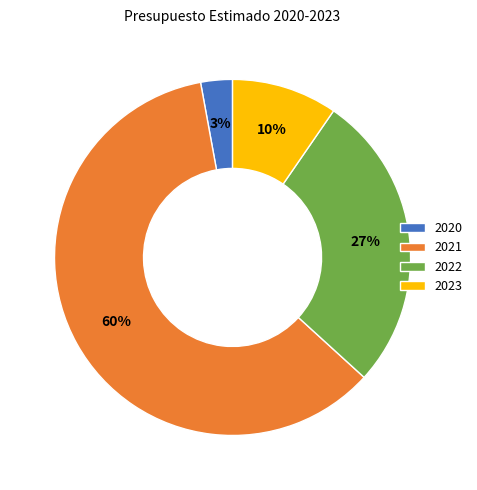

Which category has the smallest portion of the pie?

2020